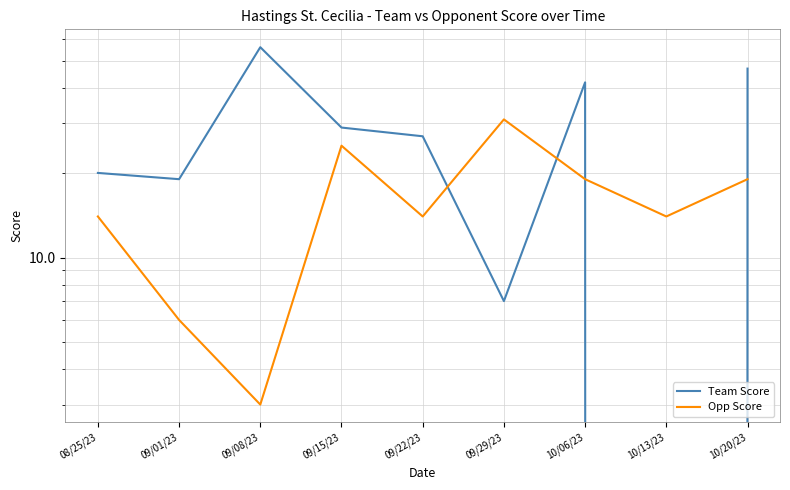

How many lines are shown in the chart?

2